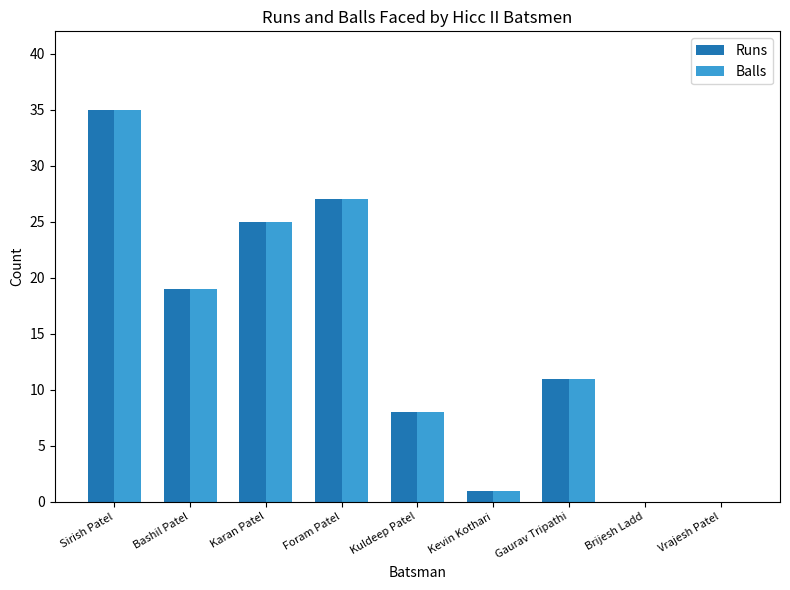

What is the maximum value shown in the chart?

35